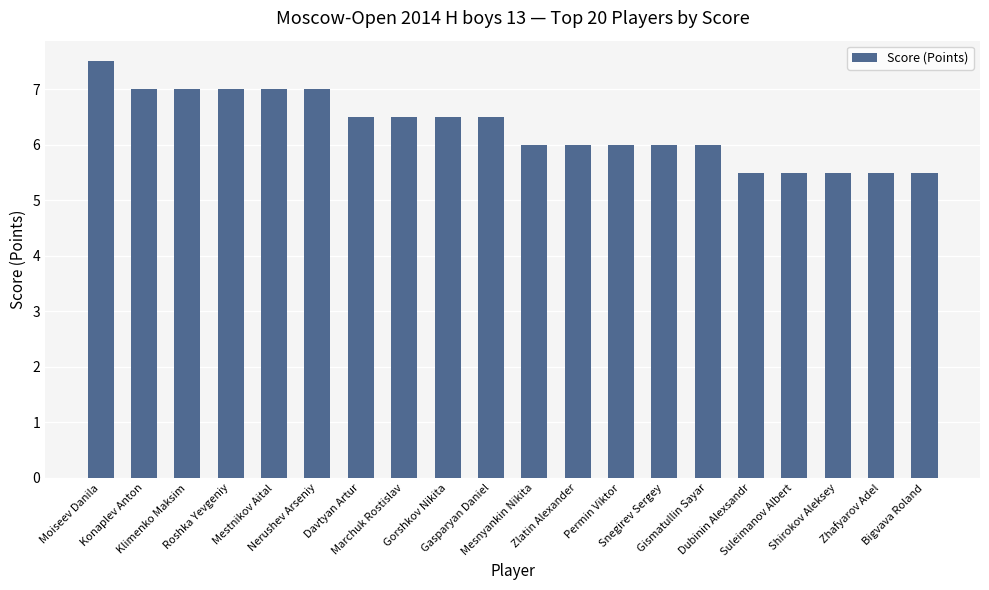

Reading right to left, transcribe all the data shown in this chart.

Bigvava Roland=5.5	Zhafyarov Adel=5.5	Shirokov Aleksey=5.5	Suleimanov Albert=5.5	Dubinin Alexsandr=5.5	Gismatullin Sayar=6.0	Snegirev Sergey=6.0	Permin Viktor=6.0	Zlatin Alexander=6.0	Mesnyankin Nikita=6.0	Gasparyan Daniel=6.5	Gorshkov Nikita=6.5	Marchuk Rostislav=6.5	Davtyan Artur=6.5	Nerushev Arseniy=7.0	Mestnikov Aital=7.0	Roshka Yevgeniy=7.0	Klimenko Maksim=7.0	Konaplev Anton=7.0	Moiseev Danila=7.5